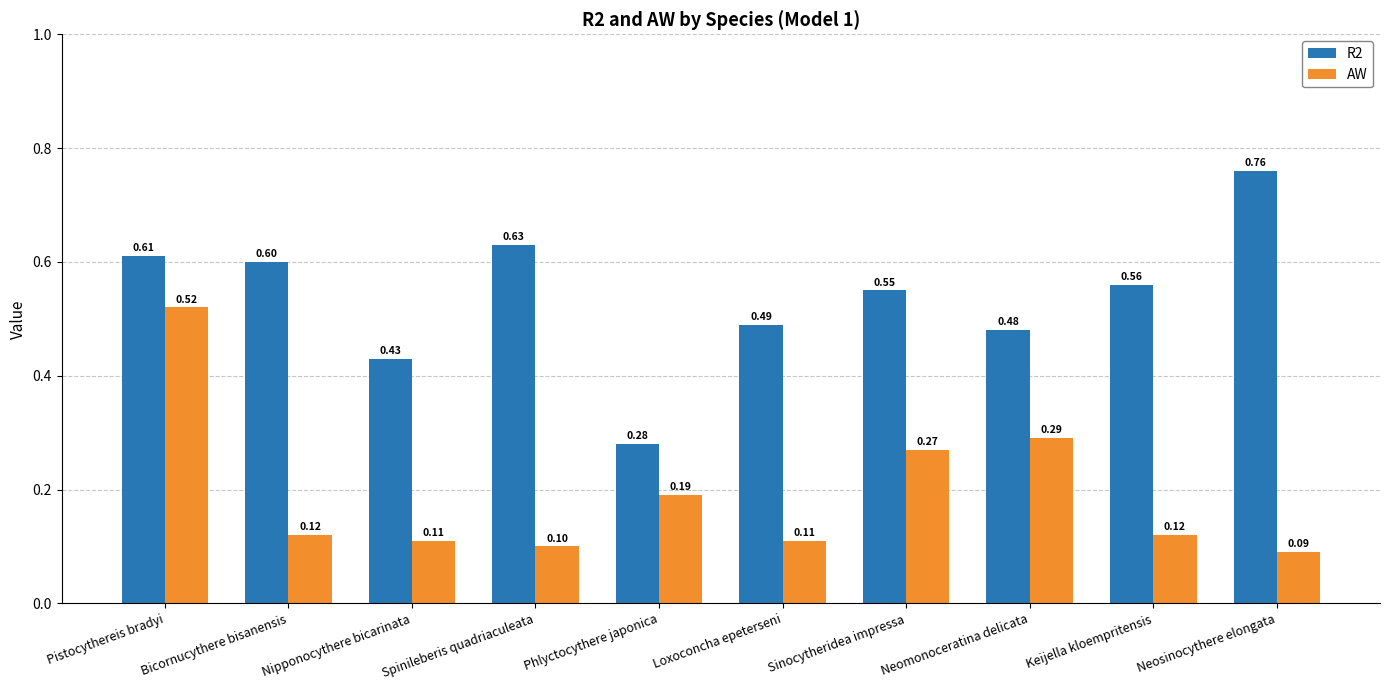

What is the approximate value of AW at Neosinocythere elongata?

0.1